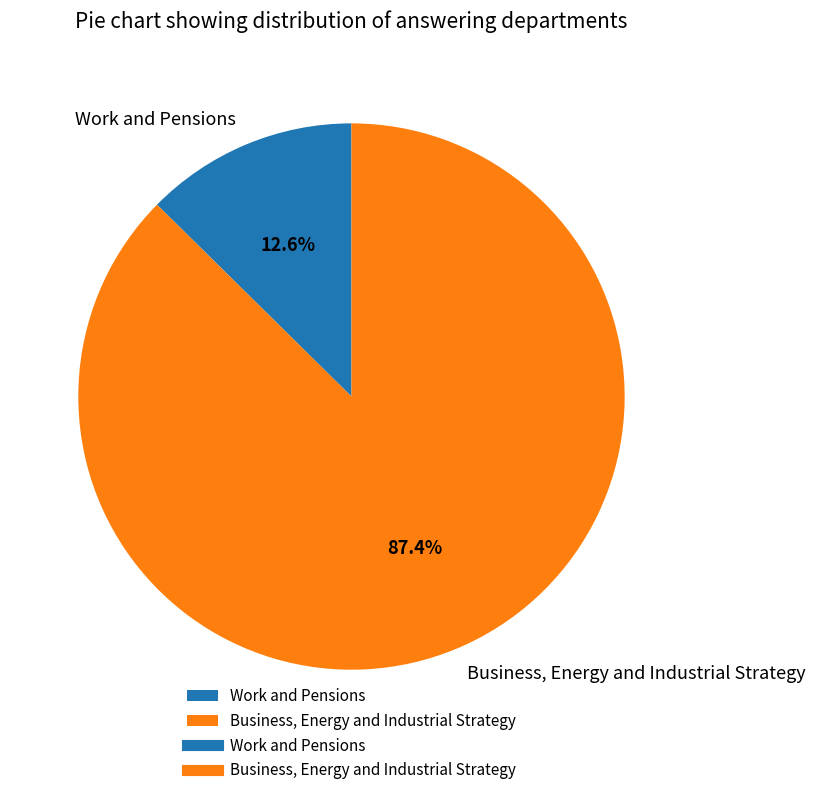

What is the smallest slice in the pie chart?

Work and Pensions